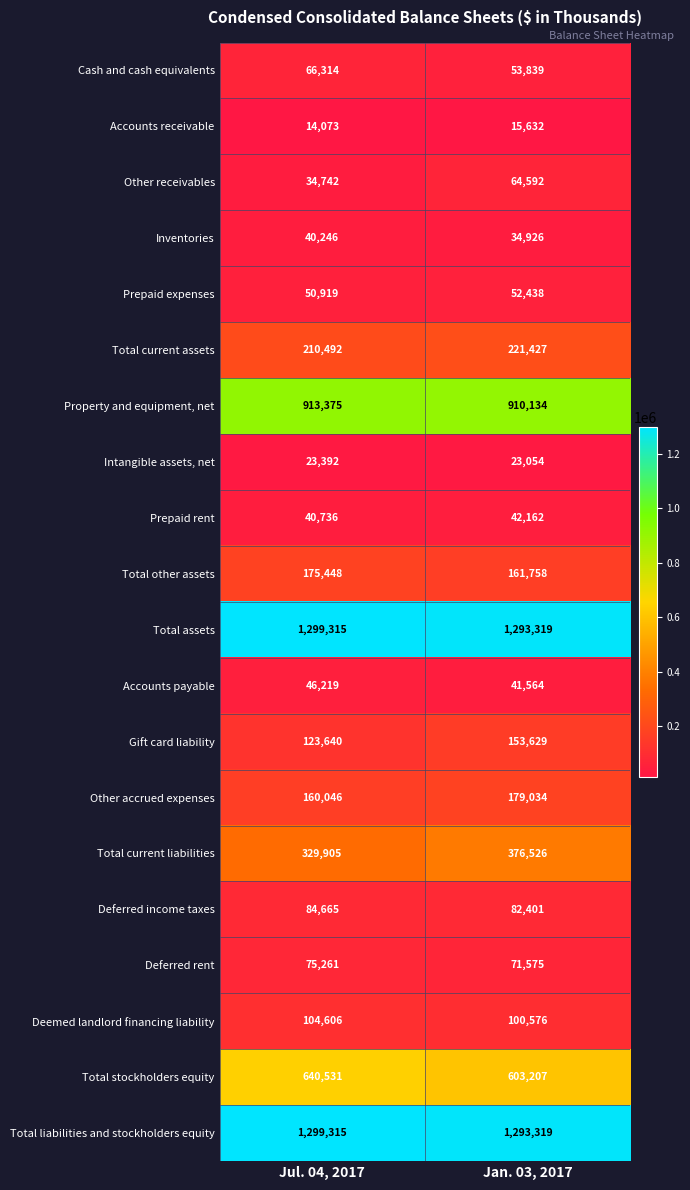

What is the difference between the maximum and minimum values in the Total liabilities and stockholders equity series?

5996